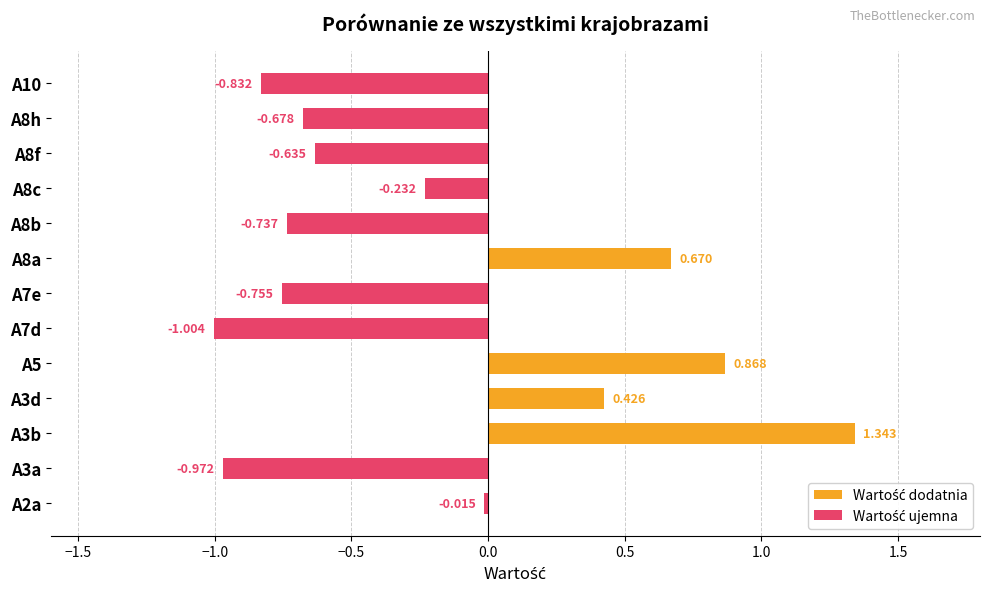

What is the sum of all Wartość dodatnia values?

3.3